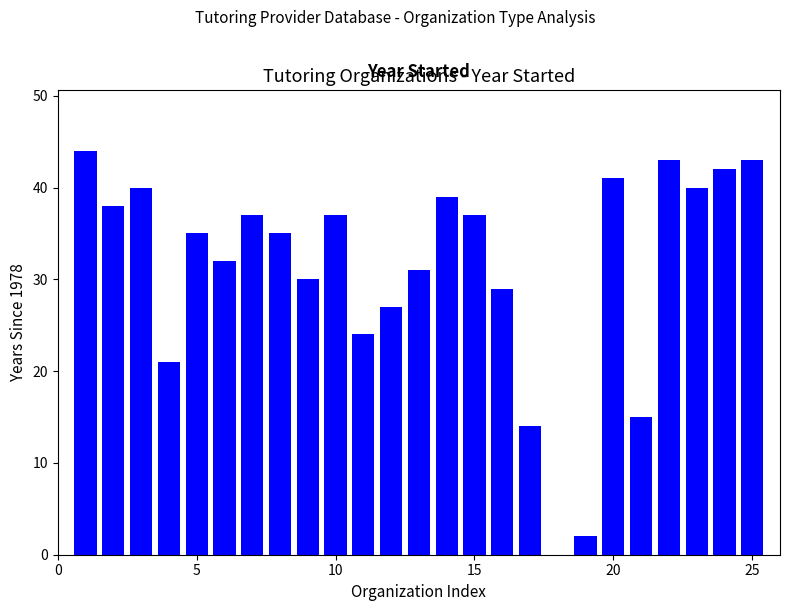

Are the bars horizontal?

No